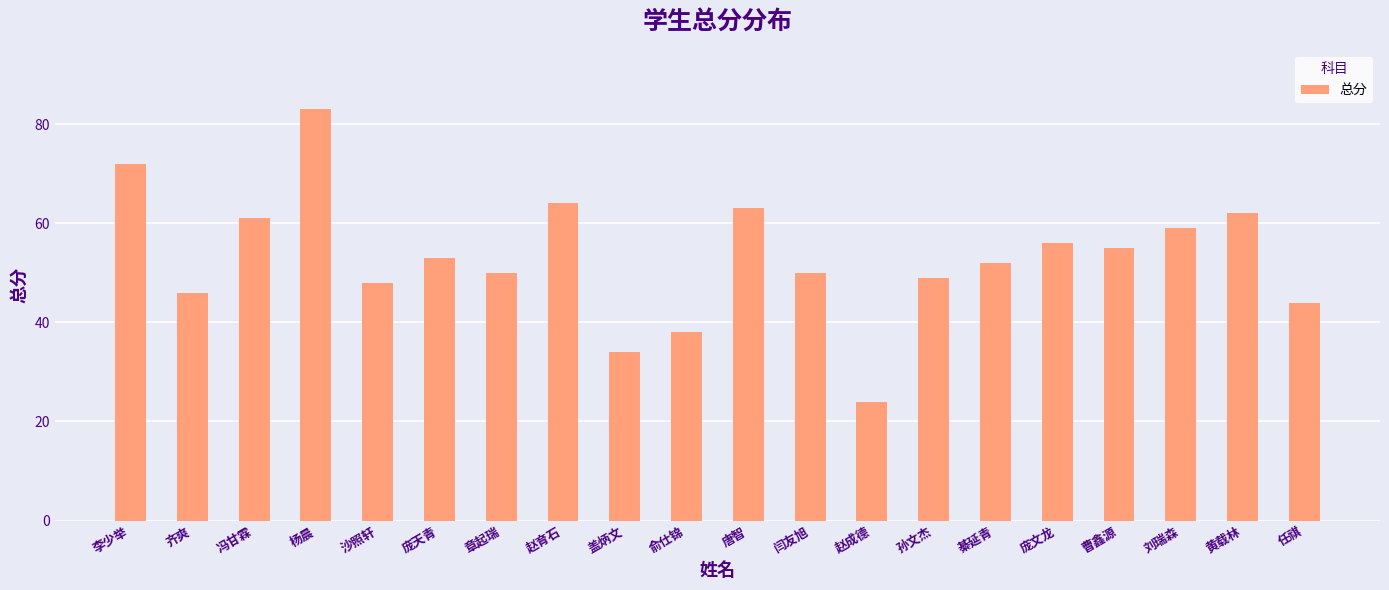

What position from the left is 杨晨?

4